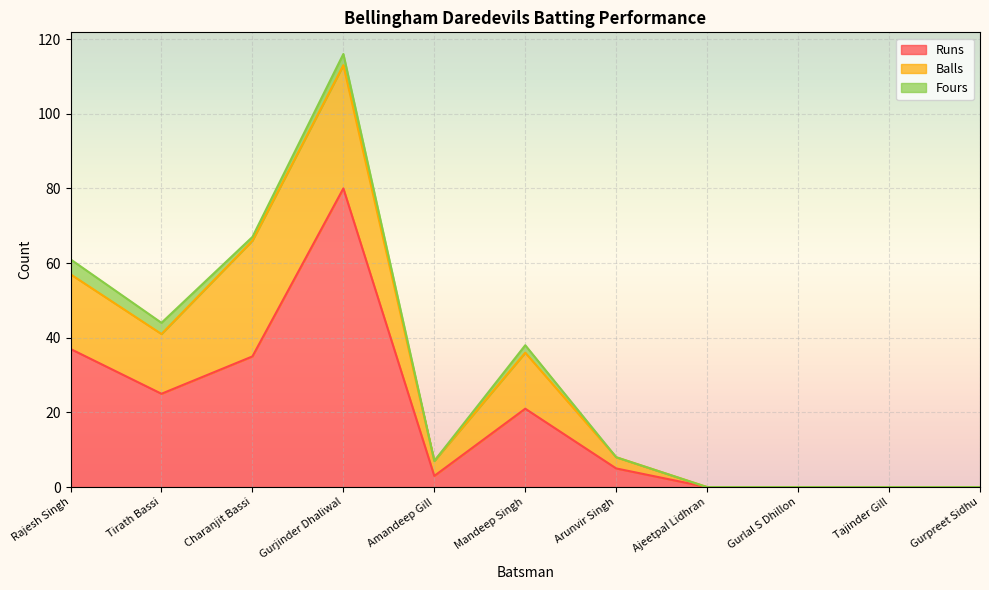

What is the approximate value of Fours at Gurjinder Dhaliwal?

3